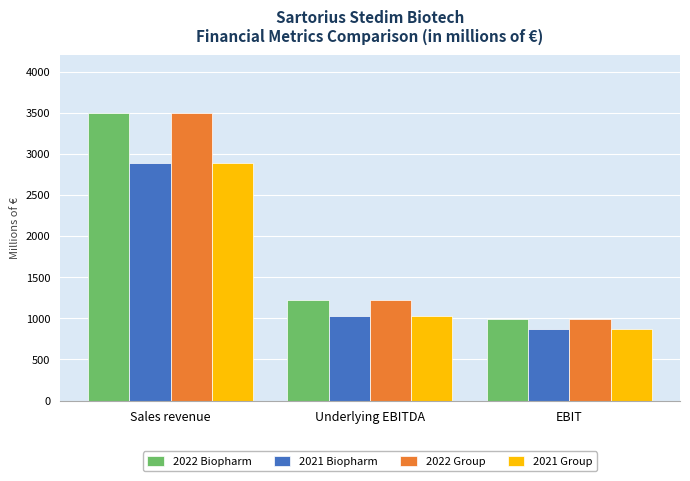

At which category does the chart reach its peak across all series?

Sales revenue